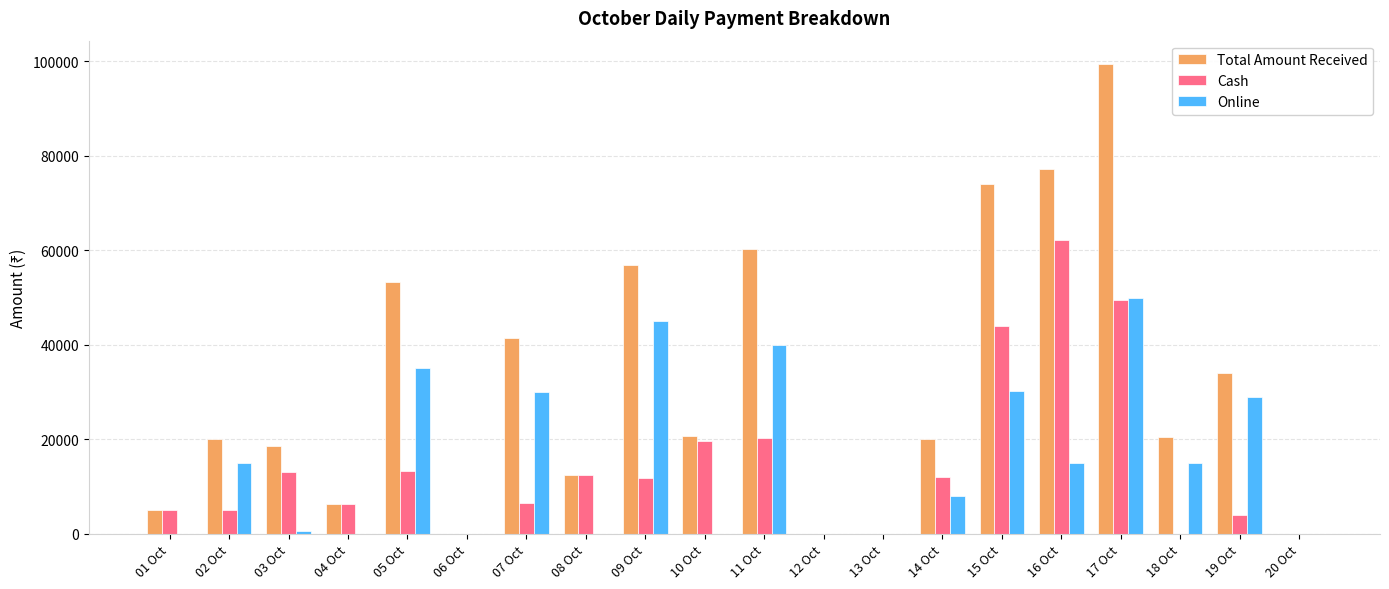

What is the maximum value for Cash?

62140